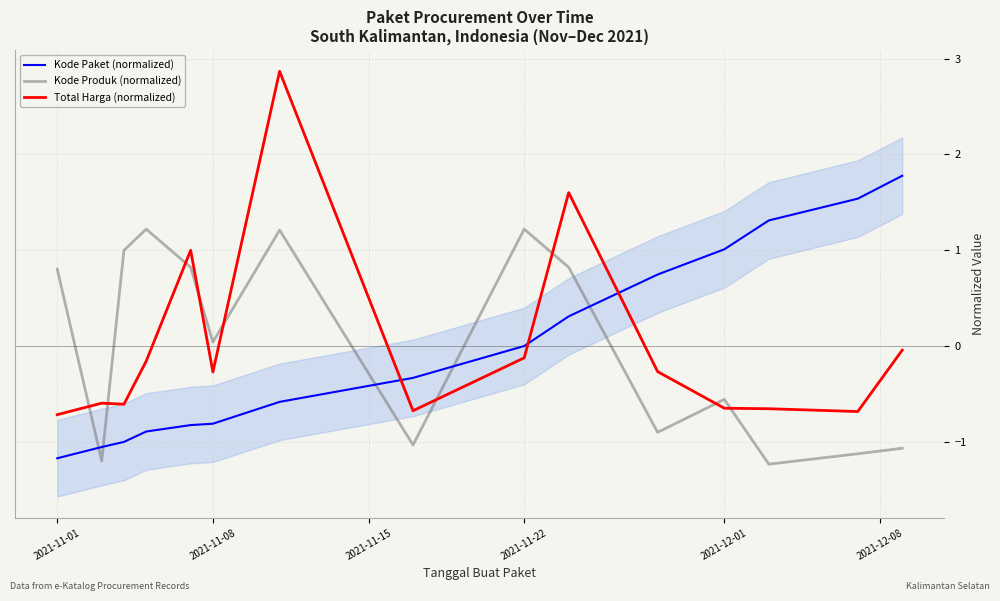

Is it true that Total Harga (normalized) equals -0.2 at 2021-12-01?

False